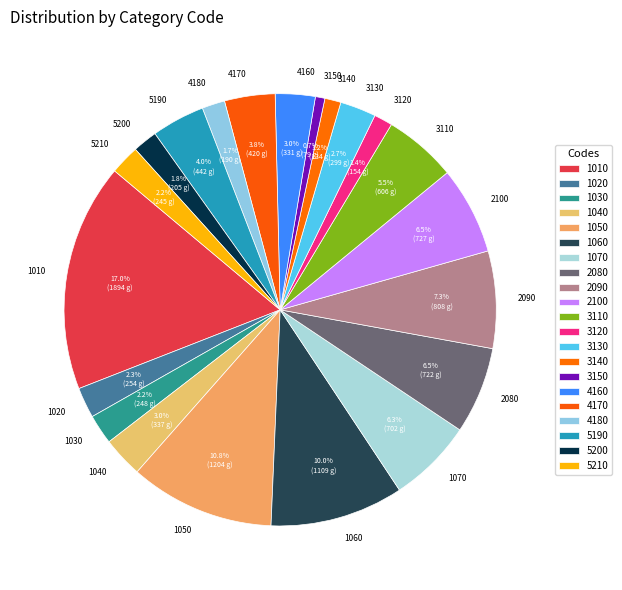

Is it true that 4160 is 14% of the pie?

False